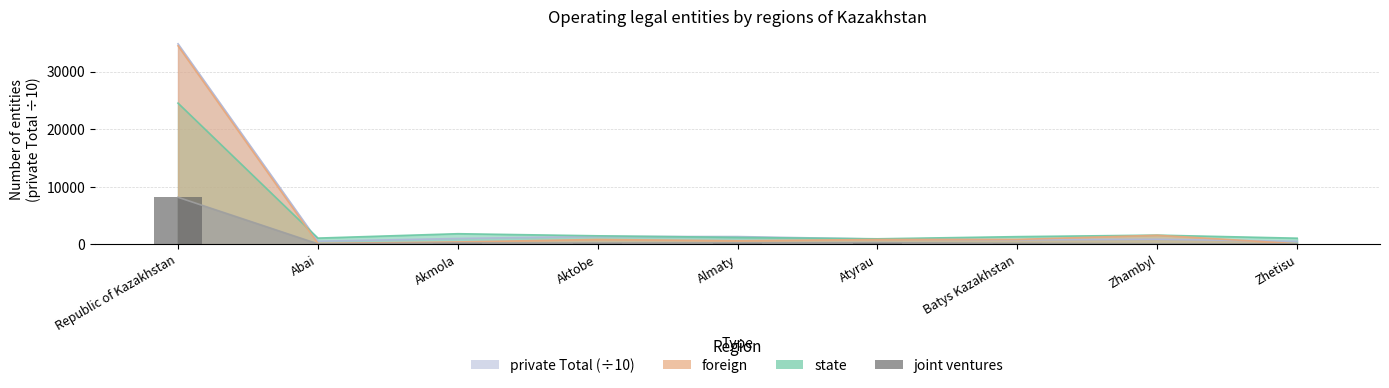

How many values are below 209?

4